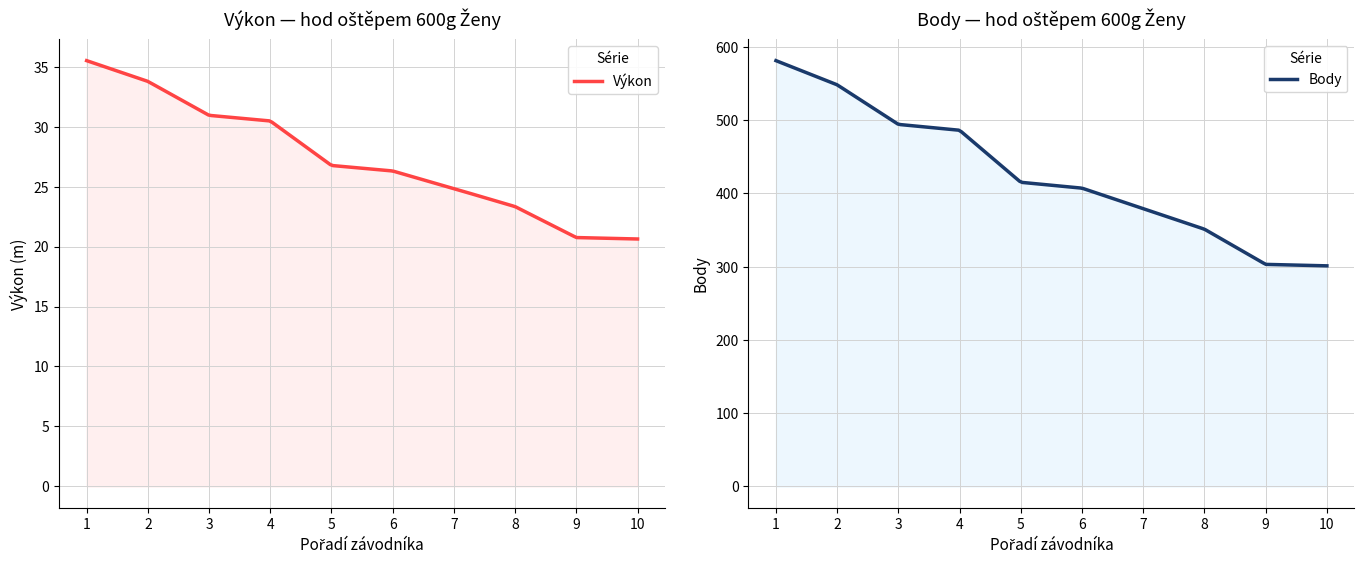

True or false: Body has more than 0 points higher than both neighbors.

False